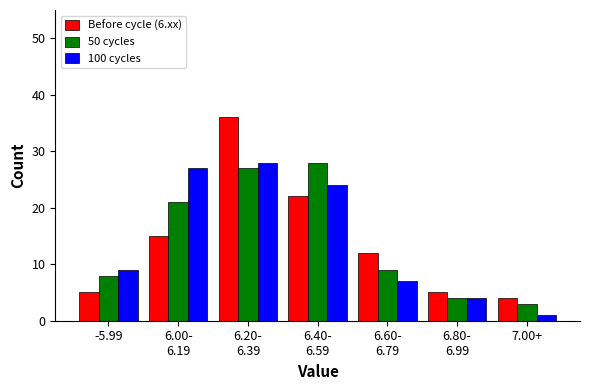

Reading left to right, what are all the values shown in this chart?

Before cycle (6.xx): 5	15	36	22	12	5	4
50 cycles: 8	21	27	28	9	4	3
100 cycles: 9	27	28	24	7	4	1